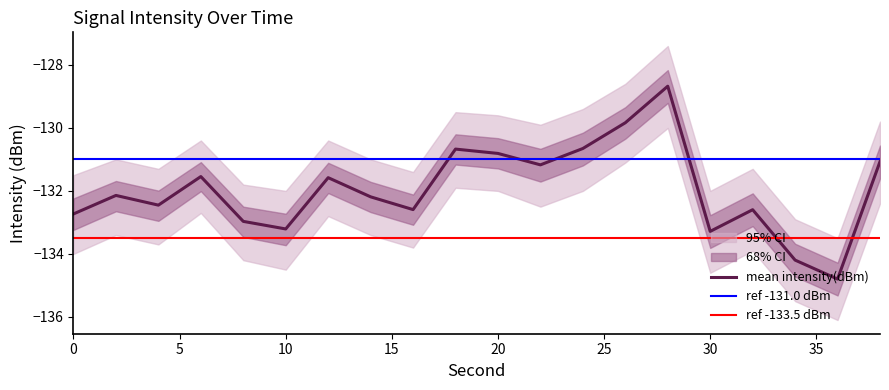

Reading left to right, what are all the values shown in this chart?

mean_intensity: -132.7	-132.1	-132.5	-131.5	-133.0	-133.2	-131.6	-132.2	-132.6	-130.7	-130.8	-131.2	-130.7	-129.8	-128.7	-133.3	-132.6	-134.2	-134.8	-131.1
upper_bound: -131.5	-131.0	-131.3	-130.4	-131.8	-132.0	-130.4	-131.0	-131.4	-129.5	-129.6	-129.9	-129.4	-128.6	-127.4	-132.0	-131.3	-132.9	-133.5	-129.8
lower_bound: -134.0	-133.4	-133.7	-132.7	-134.2	-134.5	-132.8	-133.4	-133.8	-131.9	-132.0	-132.5	-132.0	-131.1	-130.0	-134.6	-133.9	-135.5	-136.1	-132.4